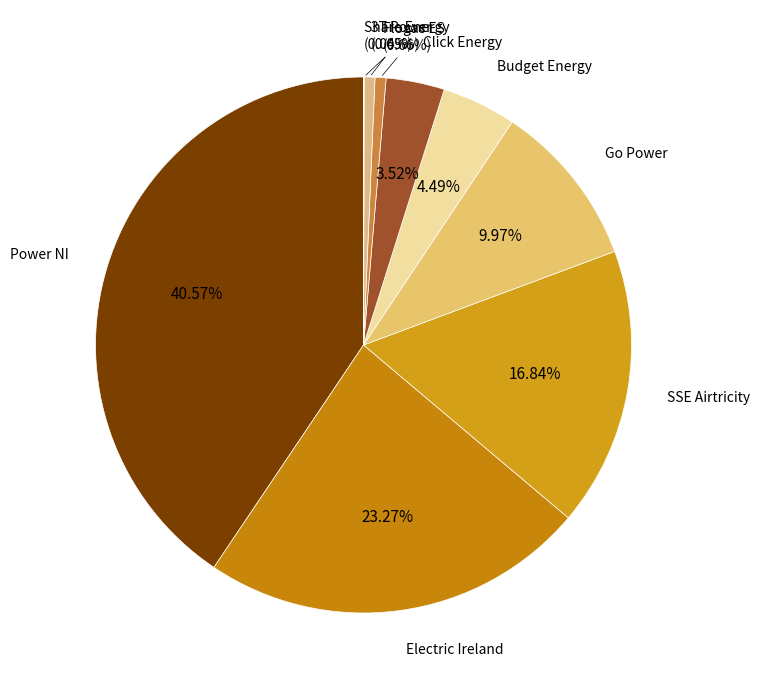

How many segments does this pie chart have?

9